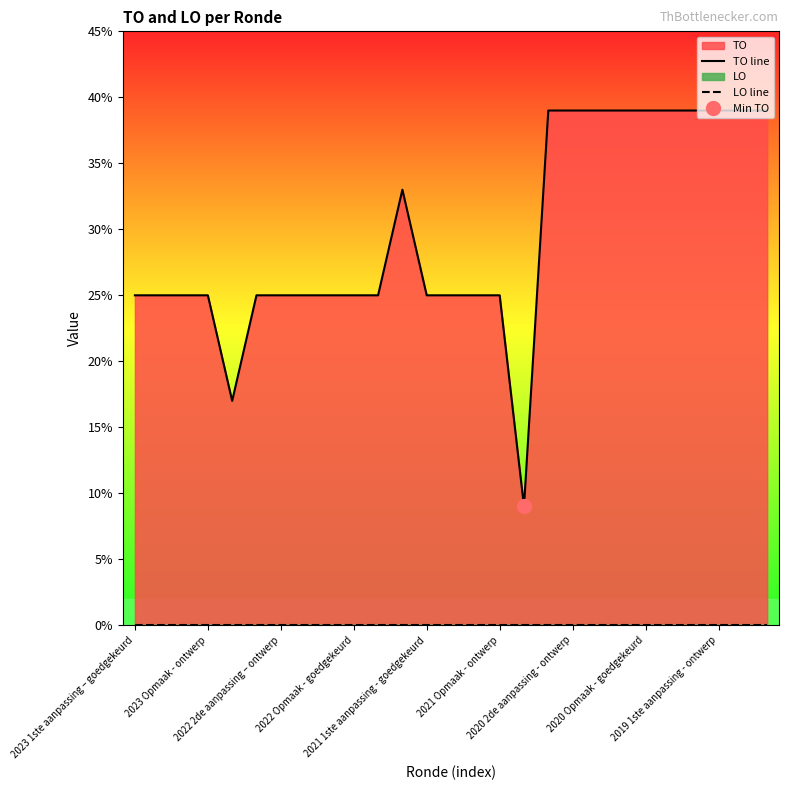

List the series in order of their peak value, lowest first.

LO line, TO line